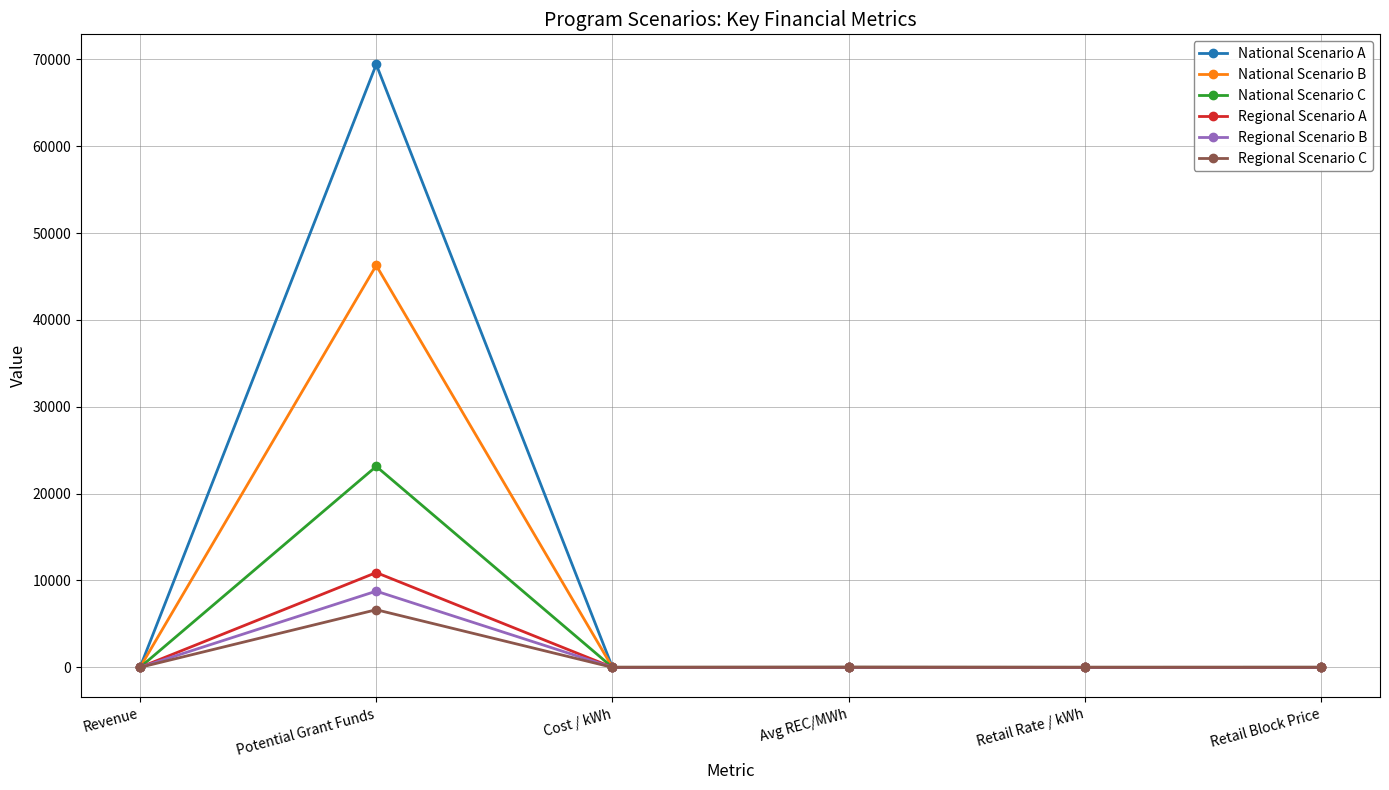

What is the difference between the second highest and minimum values in the National Scenario C series?

6.0